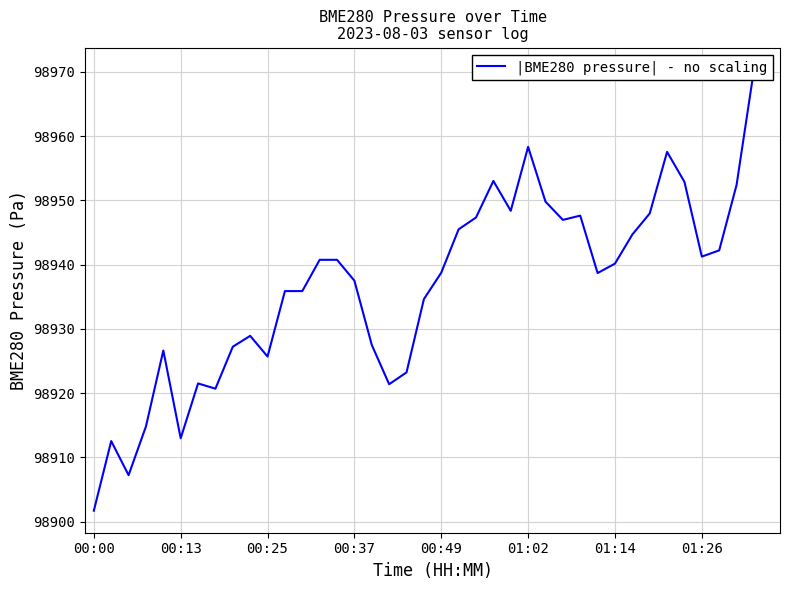

How many series are shown in this chart?

1